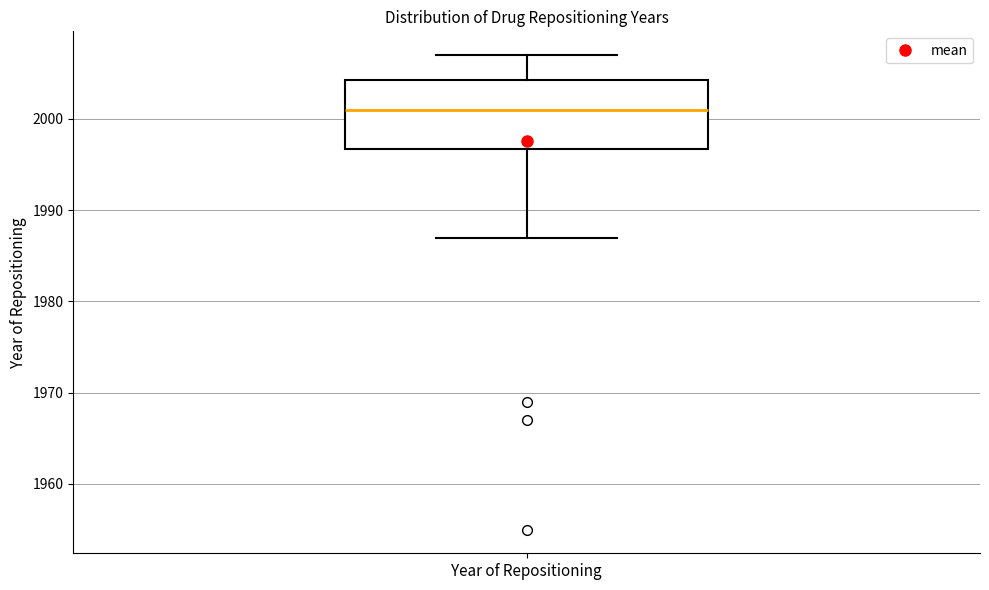

Where does the upper whisker of the box for Year of Repositioning end on the y-axis? The values are not printed on the chart, so give them approximately, as read against the axis.

2007